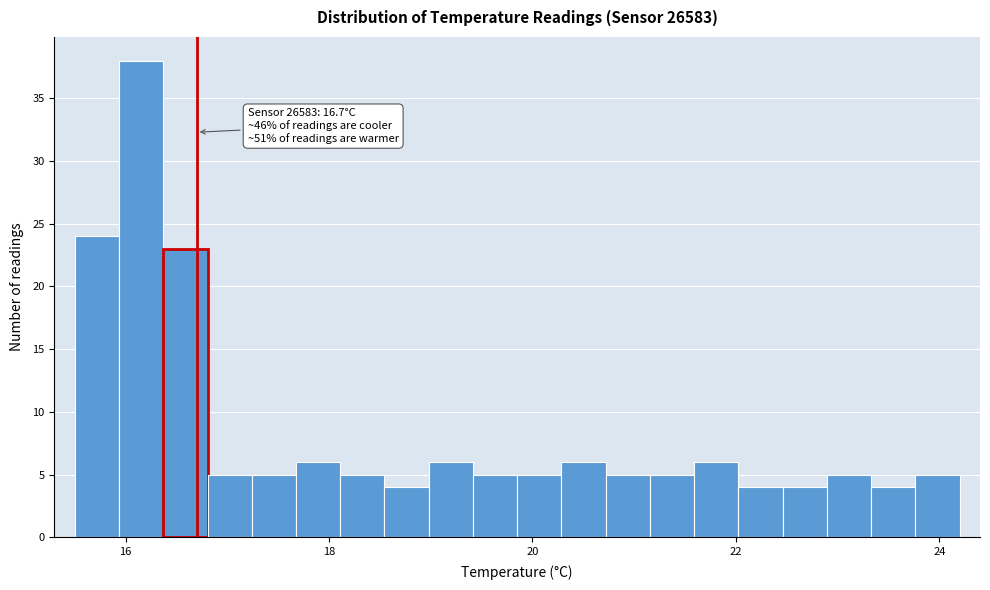

Around what value on the x-axis is the tallest bar? Give the approximate position of its centre, as read against the axis.

16.2